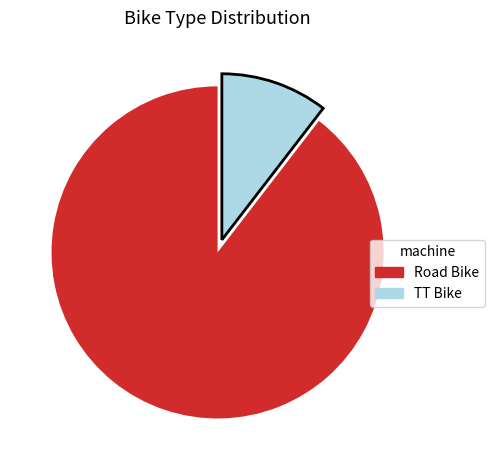

Which has a higher value, Road Bike or TT Bike?

Road Bike